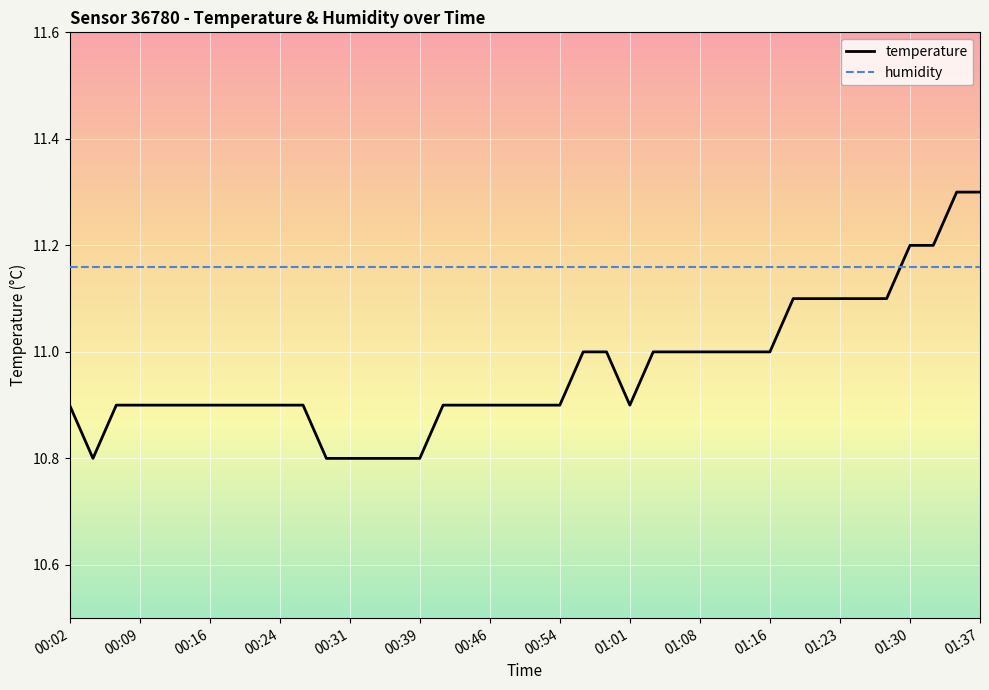

What are all the series names shown in the legend?

temperature, humidity